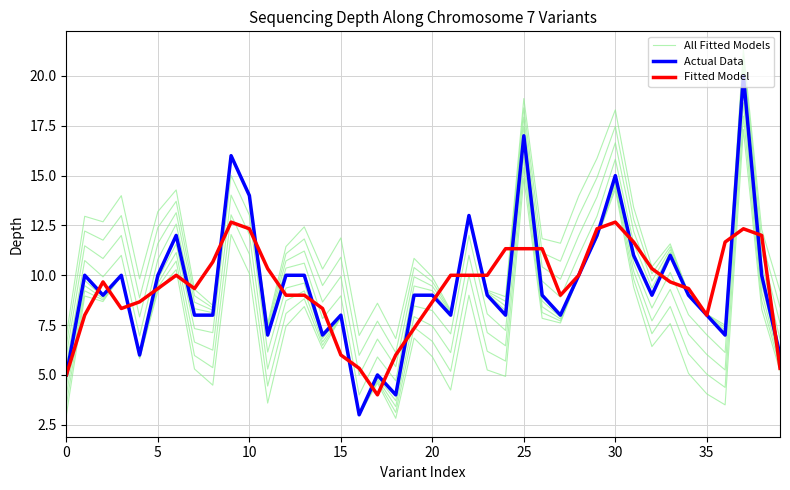

What is the sum of all Fitted Model values?

376.3